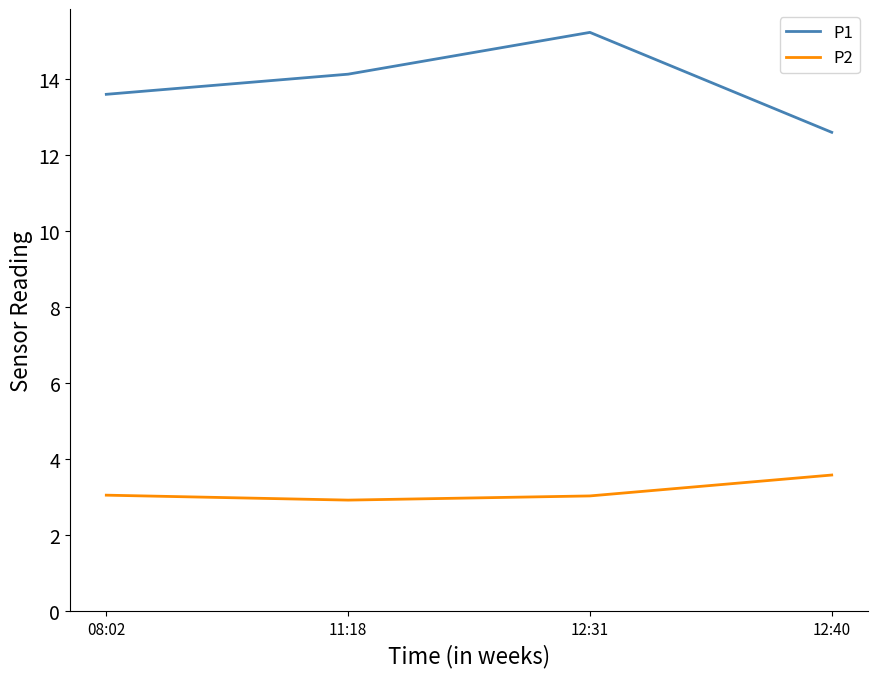

What is the maximum value for P2?

3.6